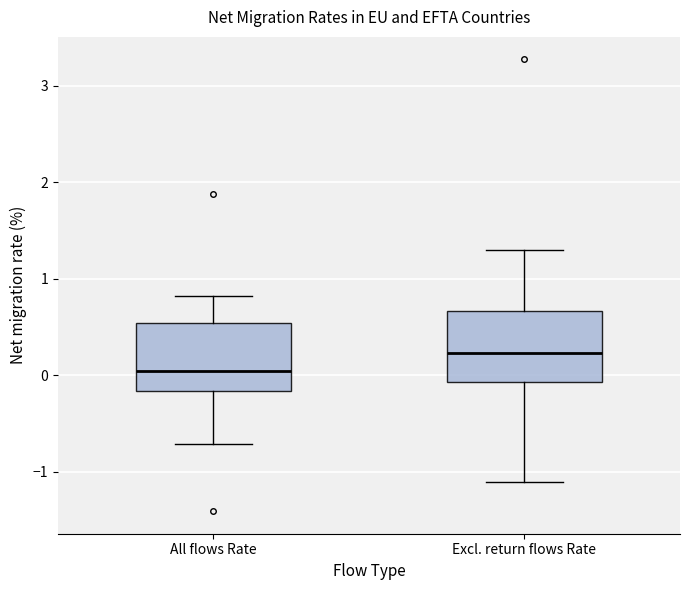

Reading left to right, read every box against the y-axis: the position of its median line, the range the box covers, and the ends of its whiskers. The values are not printed on the chart, so give them approximately, as read against the axis.

All flows Rate: median 0.0, box -0.2 to 0.5, whiskers -0.7 to 0.8
Excl. return flows Rate: median 0.2, box -0.1 to 0.7, whiskers -1.1 to 1.3